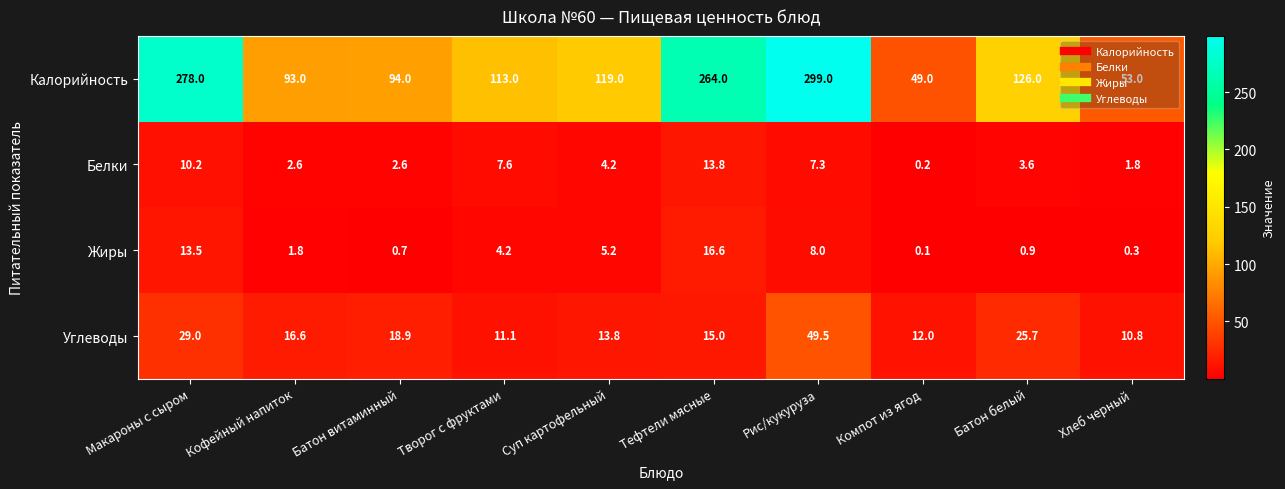

The Углеводы series shows 12.0 at Компот из ягод. True or false?

True